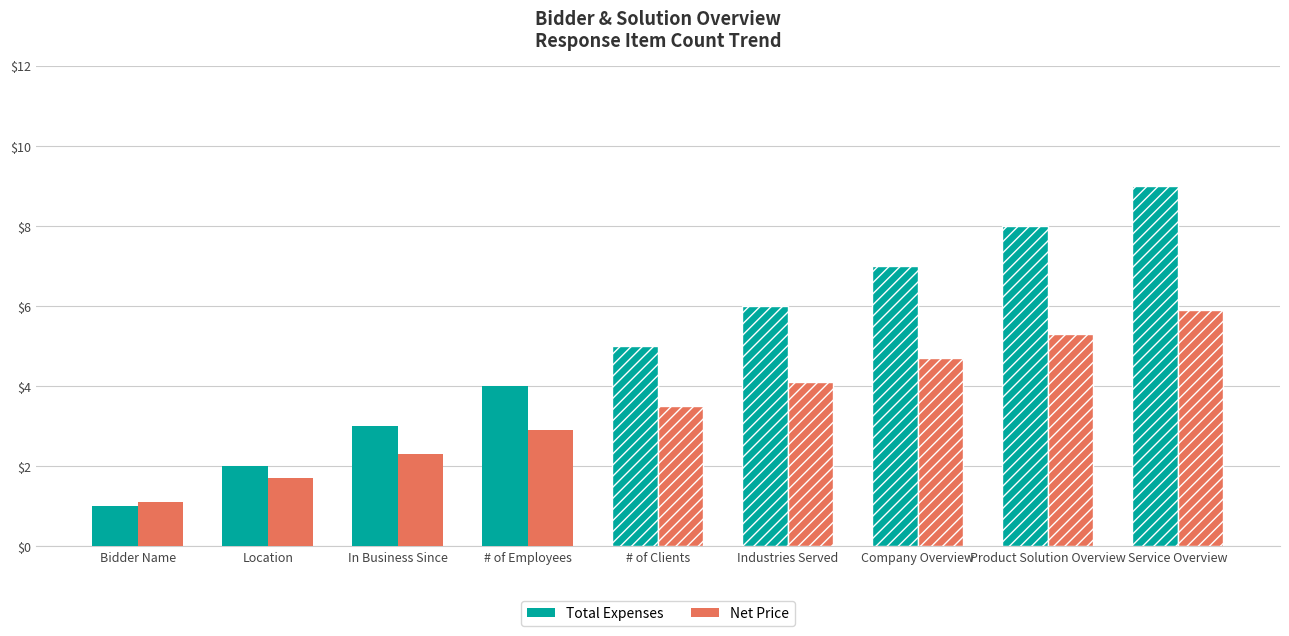

What is the approximate value of Total Expenses at Location?

2.0